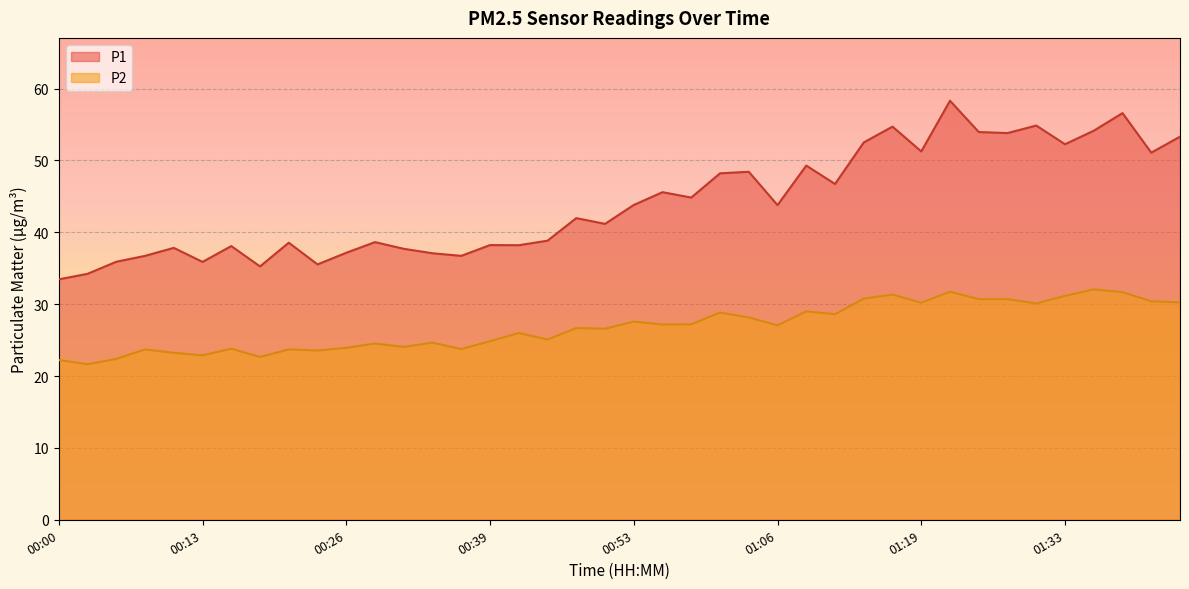

How many distinct data groups are displayed?

2